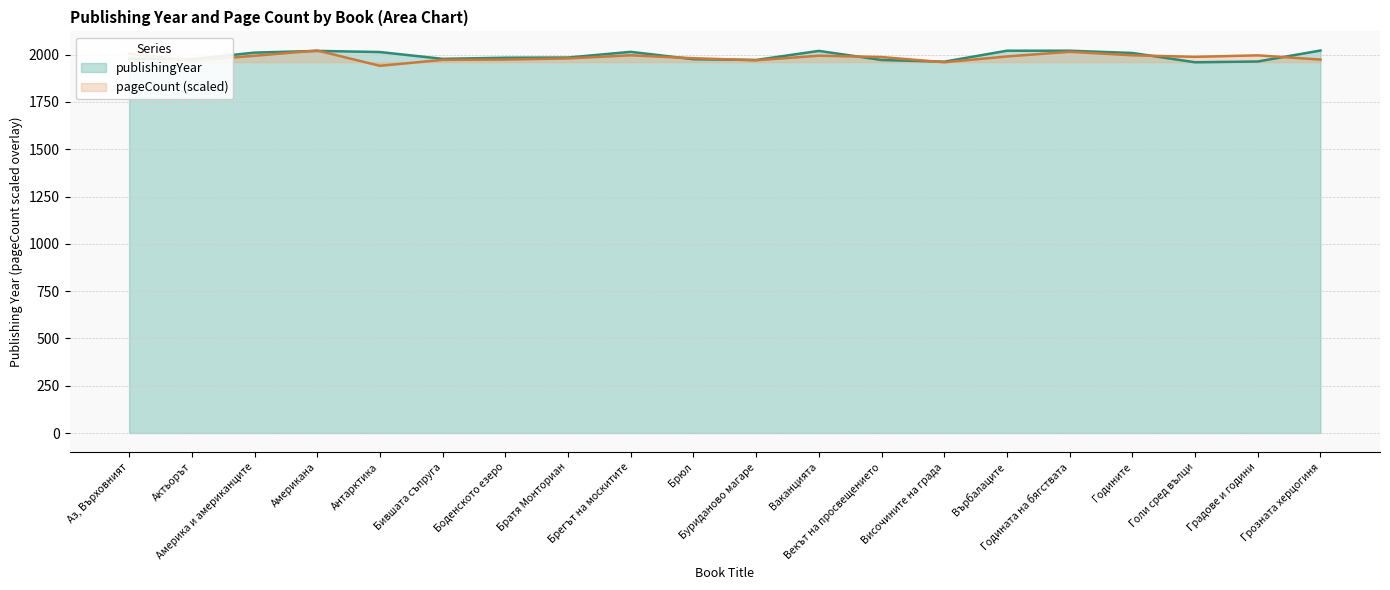

The pageCount series shows 3334.4 at Америка и американците. True or false?

False